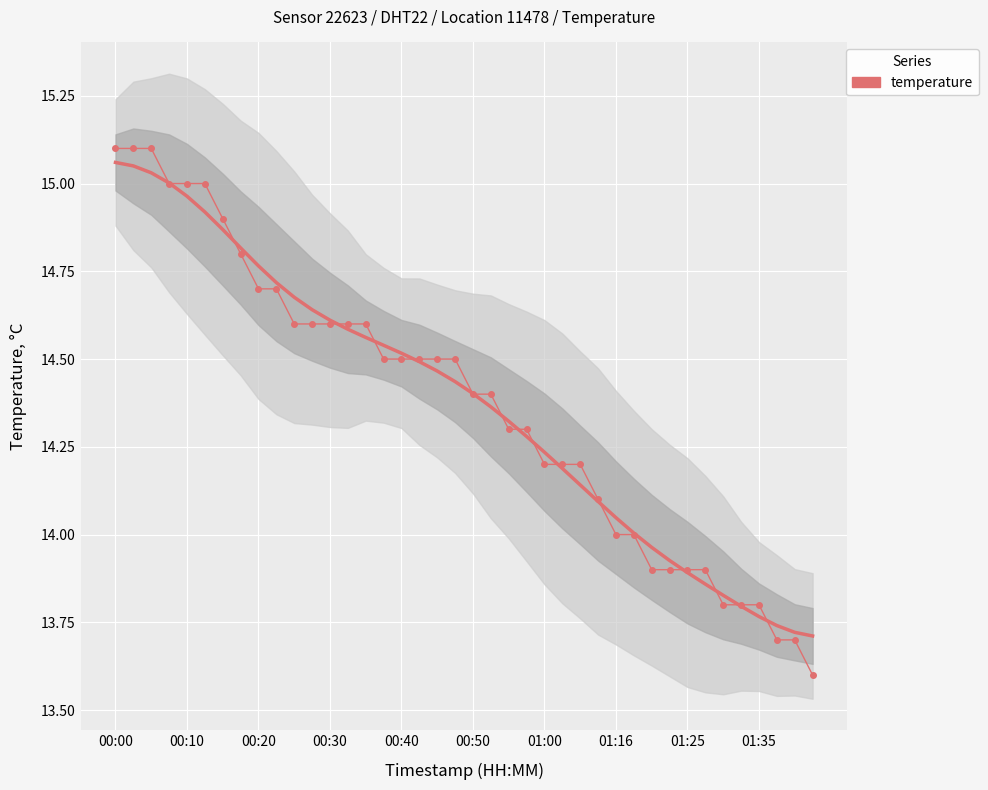

What is the sum of the values at 20 and 37?

28.1